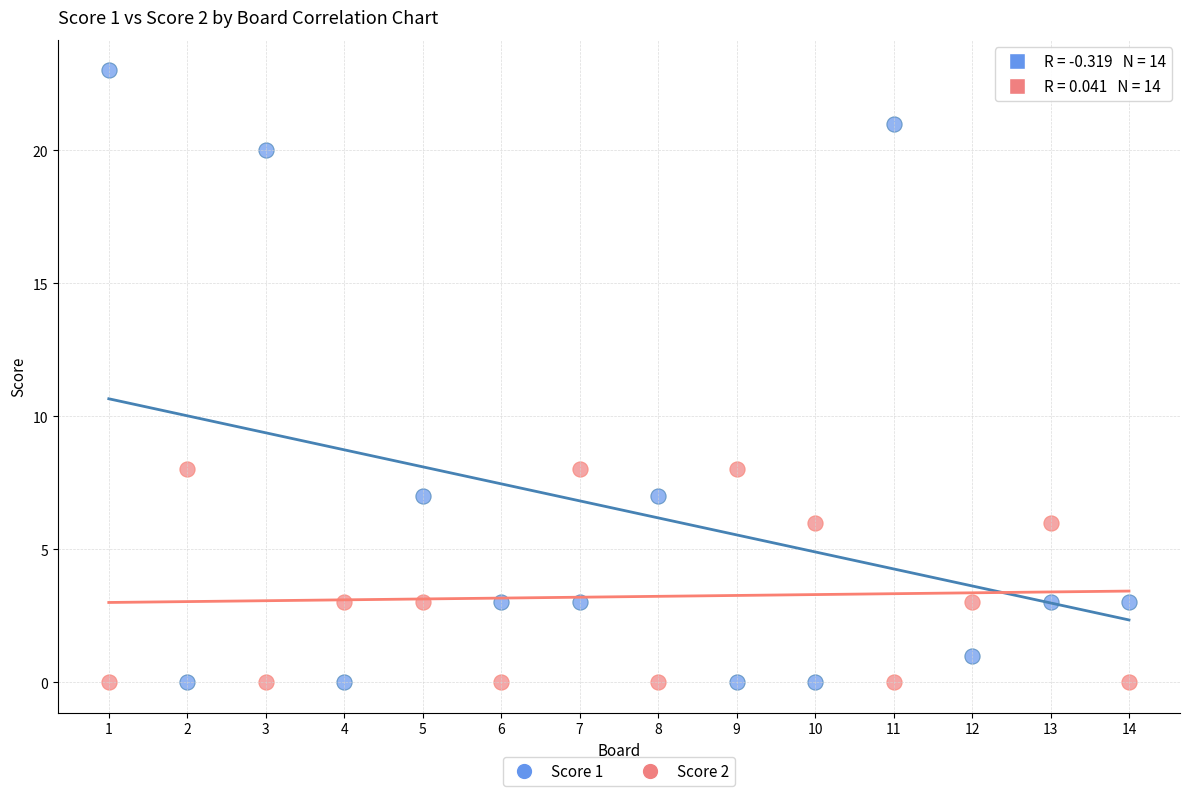

Which series has the widest spread of Y values?

Score 1